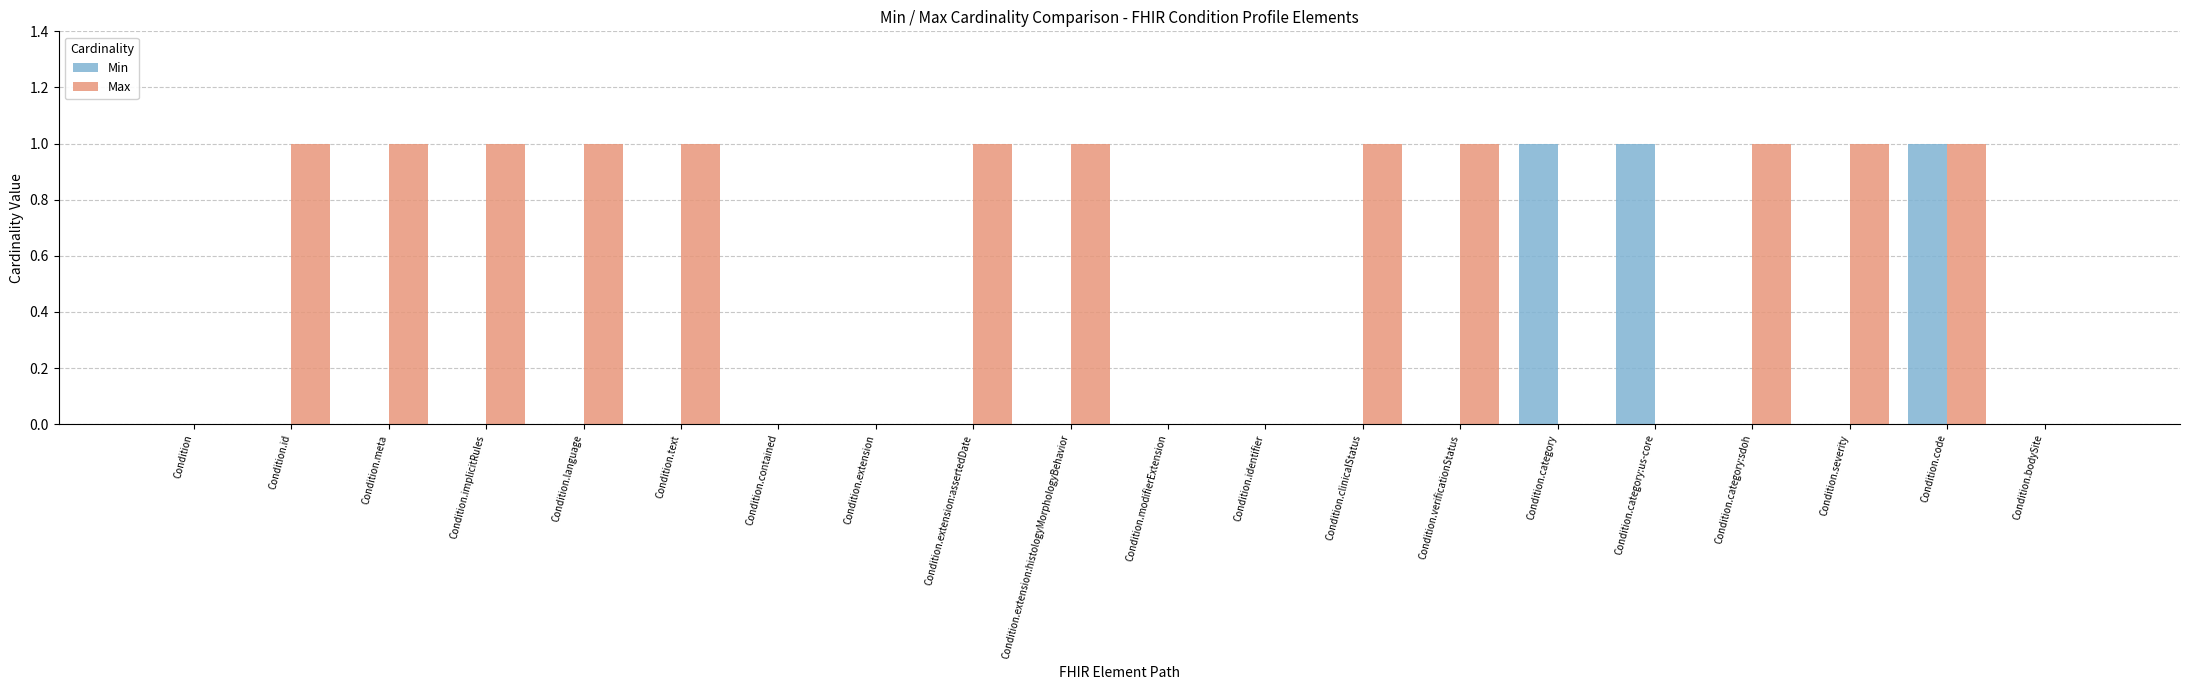

What is the highest value of the Min series?

1